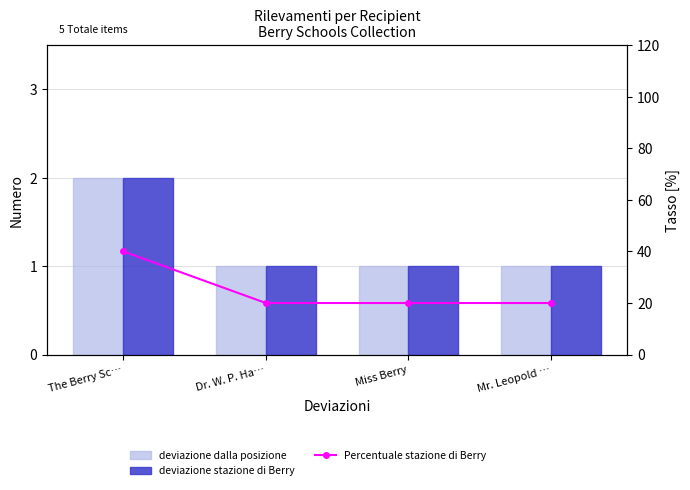

Is the value of deviazione dalla posizione at Miss Berry greater than the value of deviazione stazione di Berry at Dr. W. P. Ha…?

No